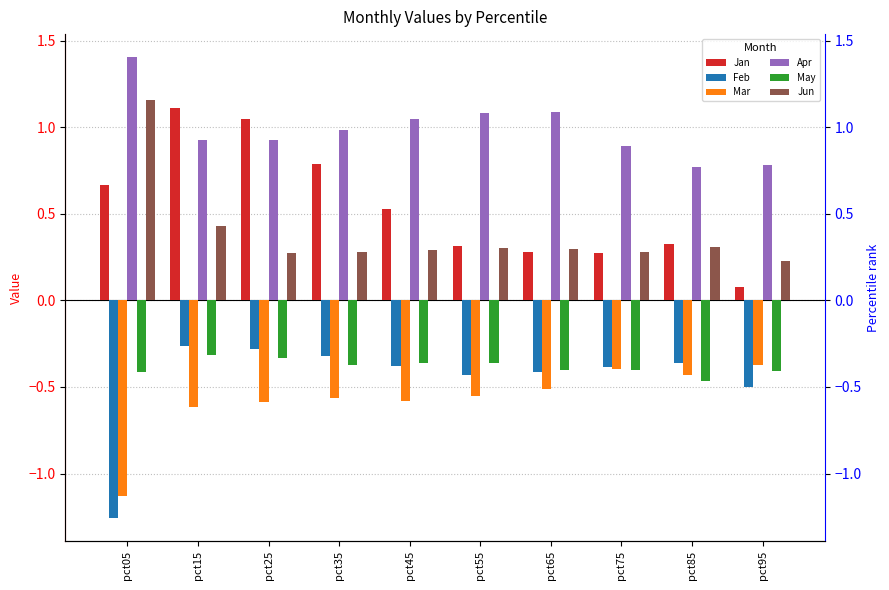

What is the difference between the May values at pct05 and pct15?

0.1